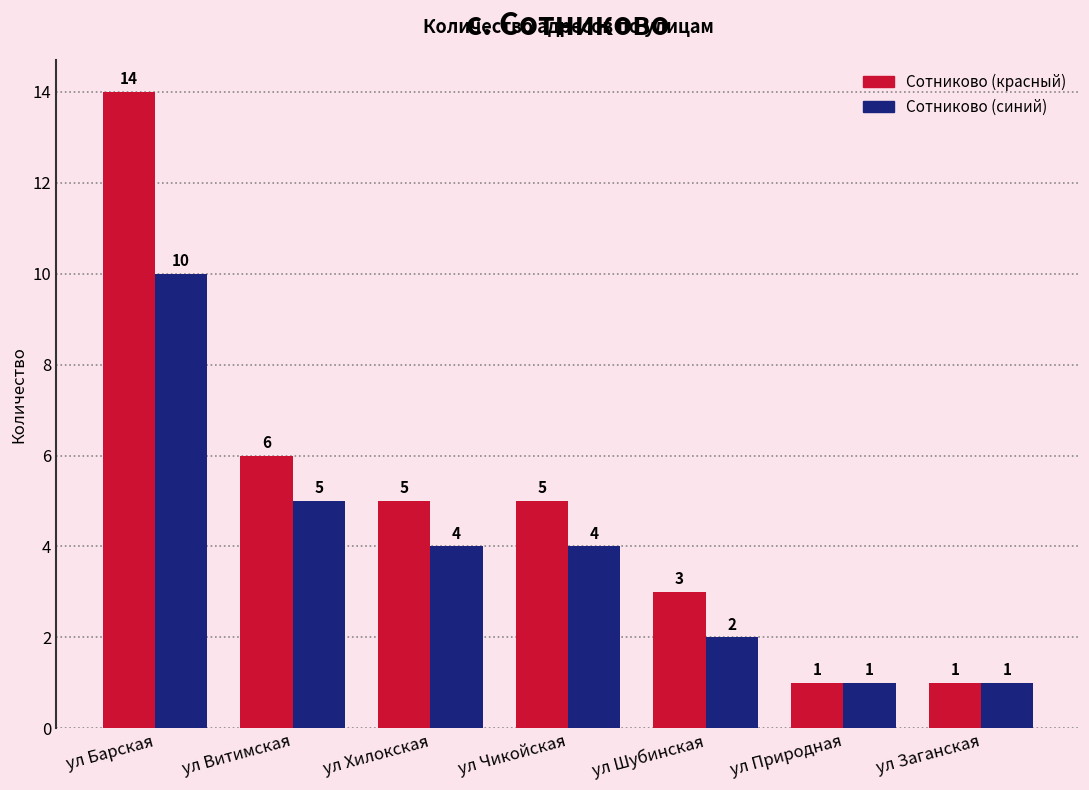

What is the value of the Сотниково (синий) bar at the 7th from the left?

1